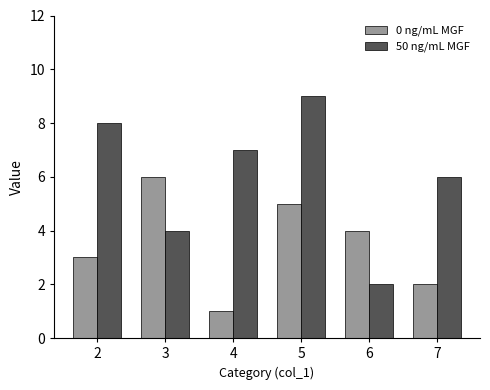

At which category is the sum across all series the highest?

5